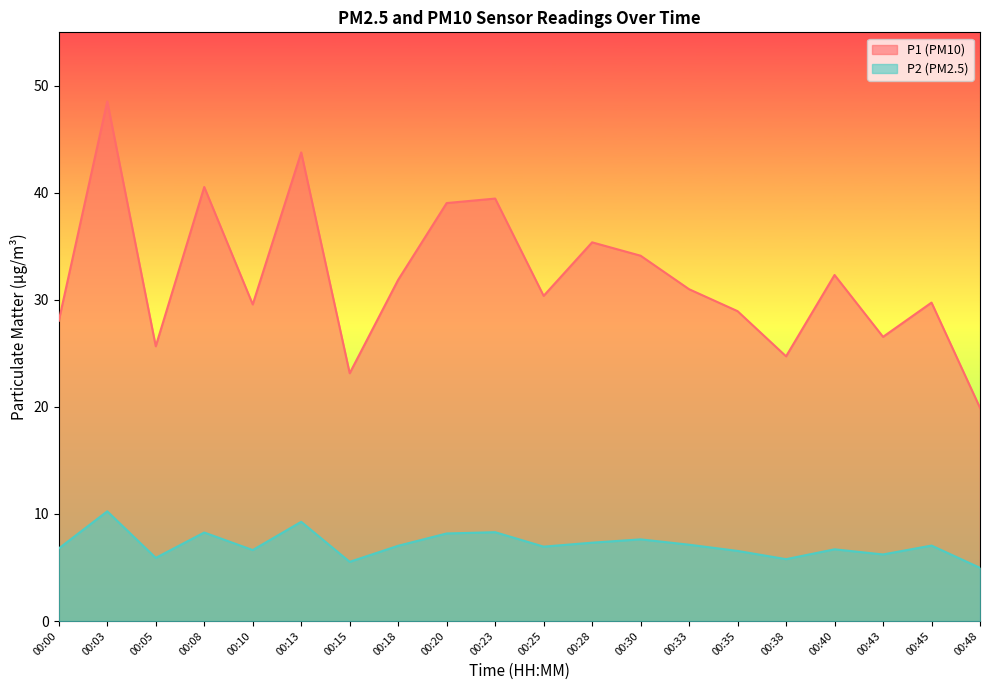

The value of P2 at 00:03 is 10.2. True or false?

True